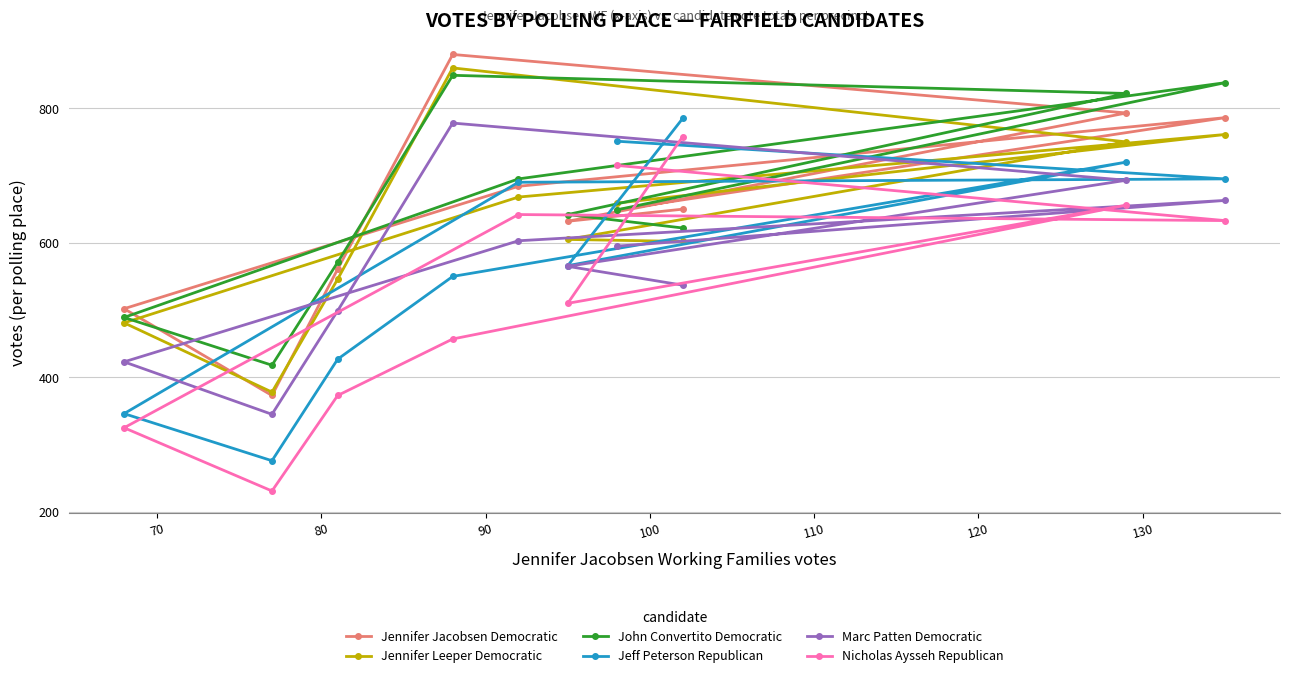

What is the greatest value displayed?

880